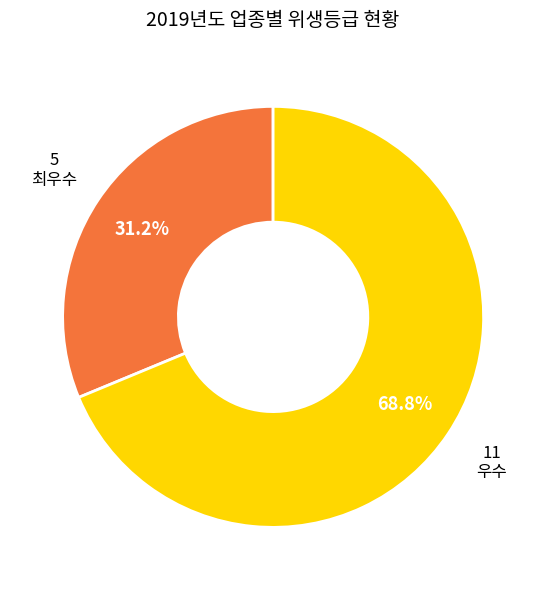

Is there any slice that represents more than half of the pie?

Yes